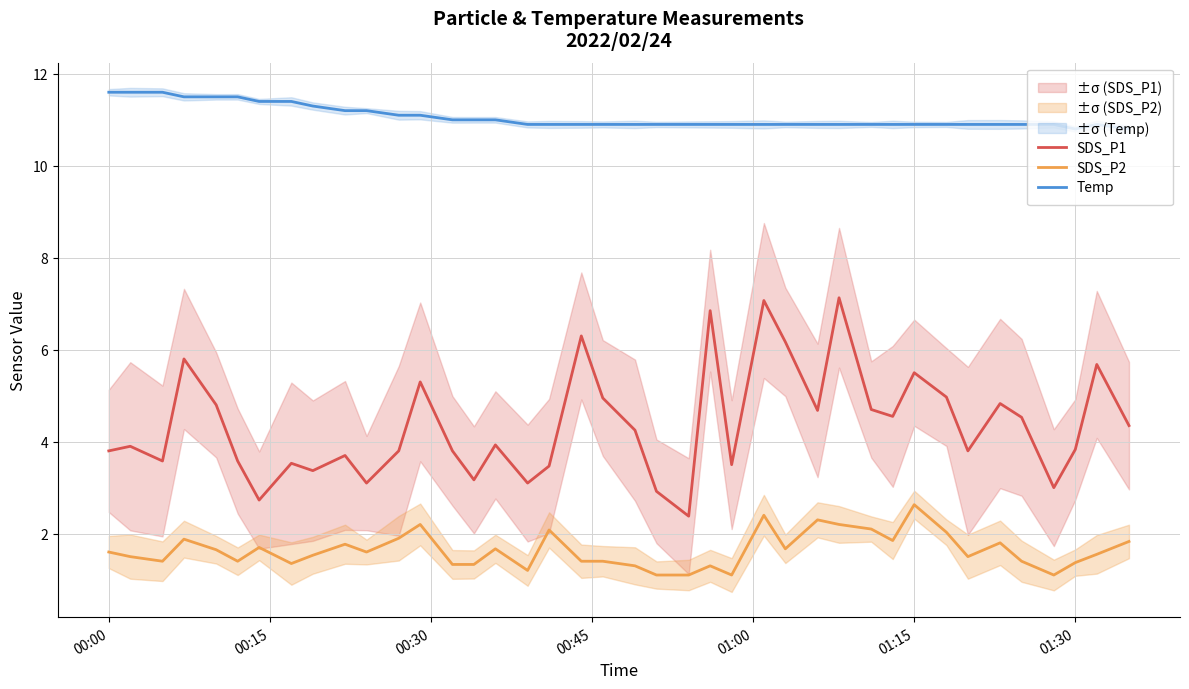

True or false: Temp and SDS_P2 intersect in this chart.

False